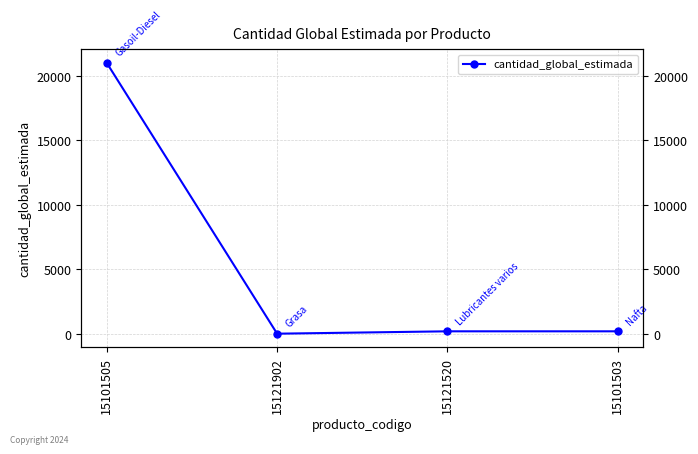

How many distinct data groups are displayed?

1